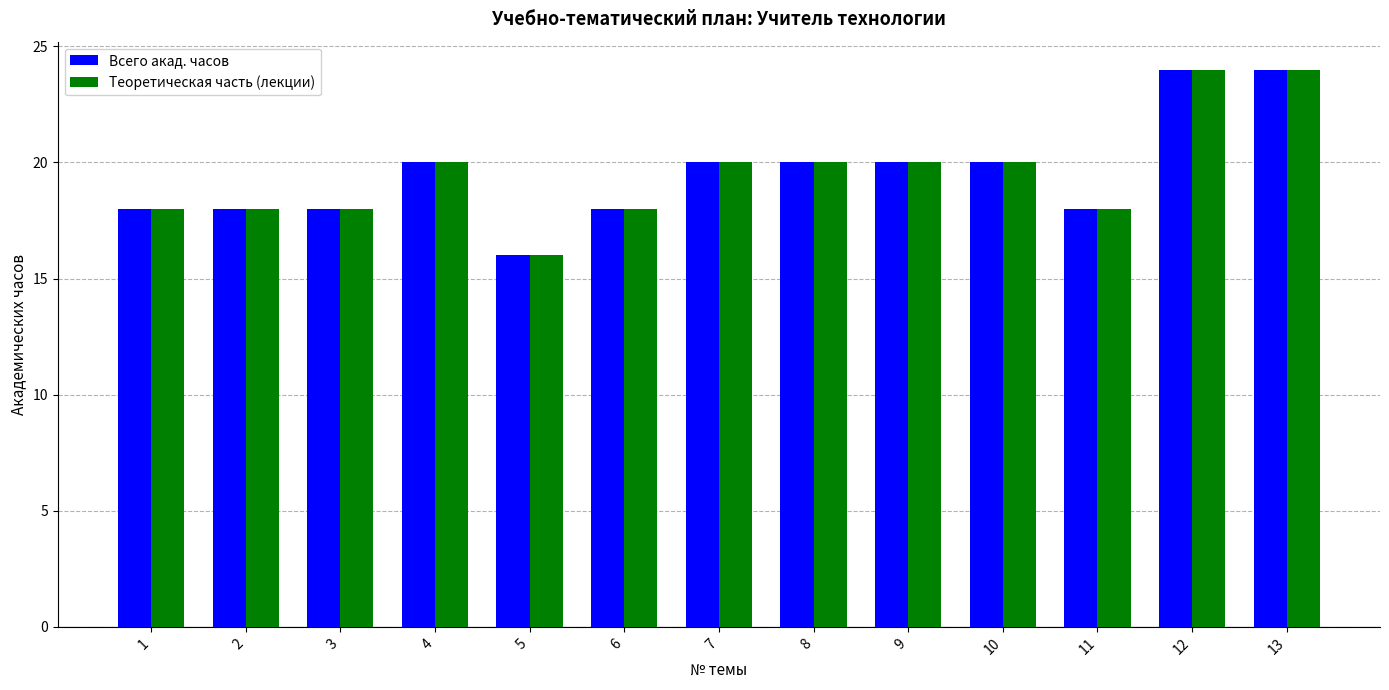

True or false: Всего акад. часов has a value of 13 at 10.

False